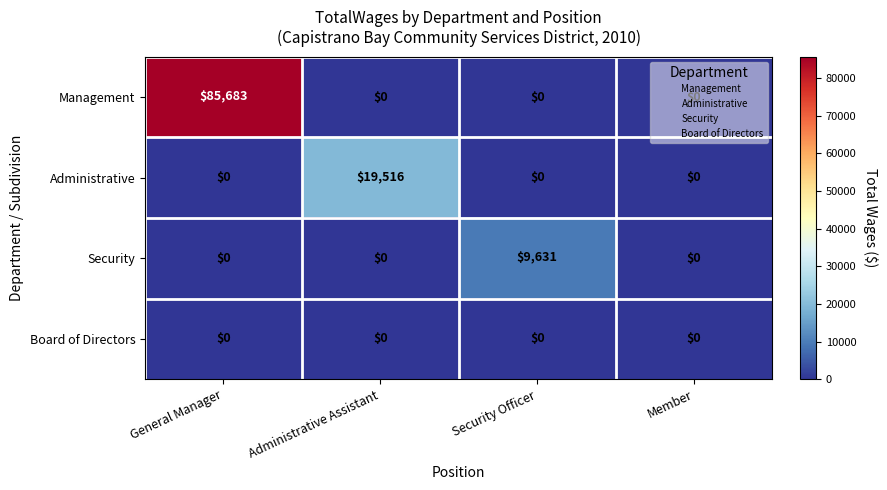

True or false: Administrative has a value of 27834 at Administrative Assistant.

False